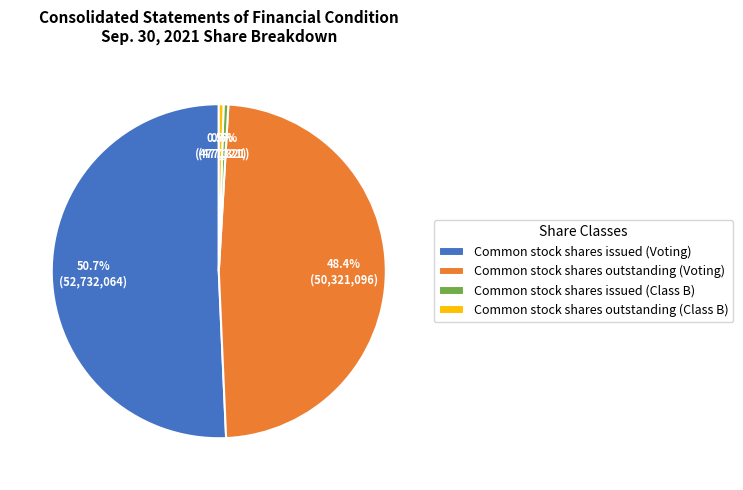

Which category has the biggest portion of the pie?

Common stock shares issued (Voting)